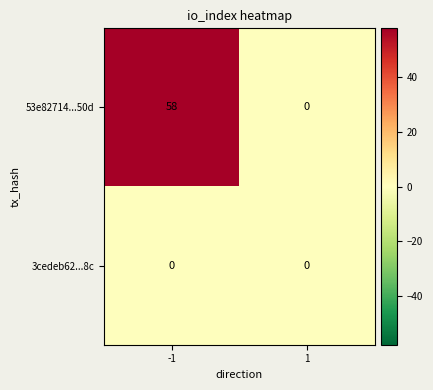

What is the sum of all 53e82714...50d values?

58